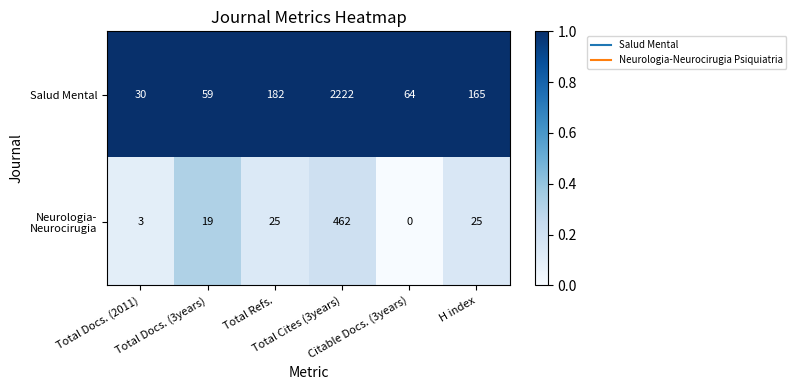

What is the total value across all series at Citable Docs. (3years)?

64